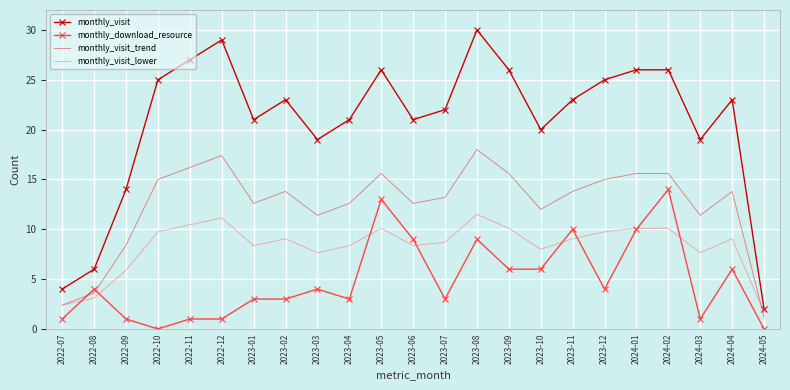

What is the minimum value for monthly_visit?

2.0